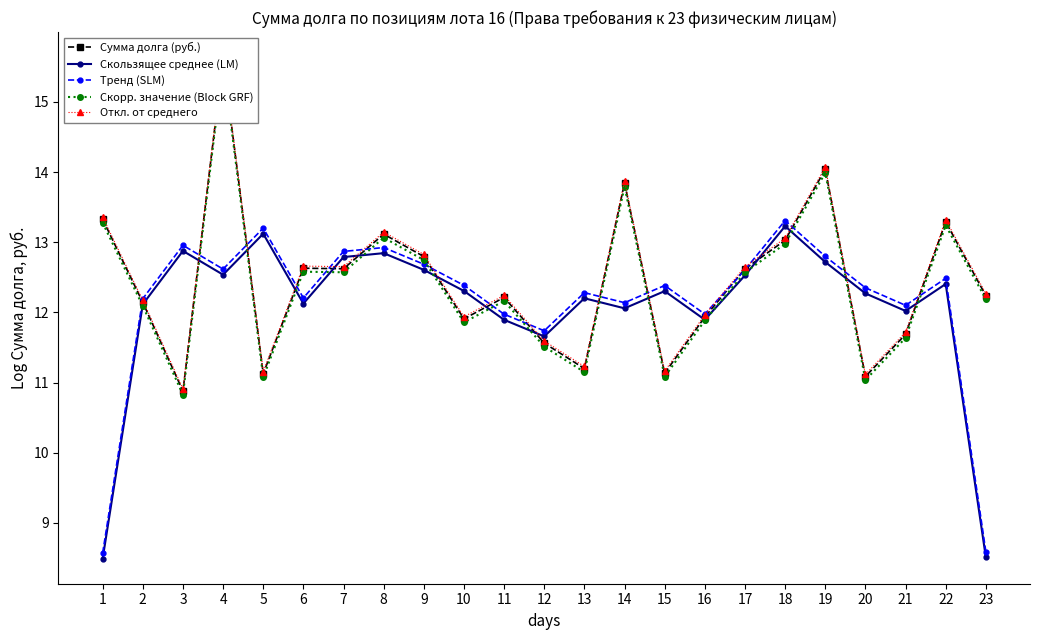

Where is Сумма долга (руб.) nearest to the value 13?

18